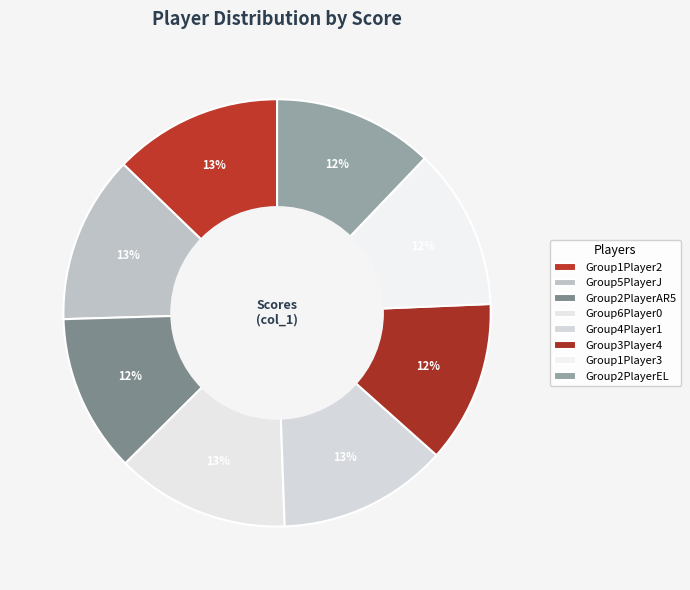

Count the number of slices in the pie.

8